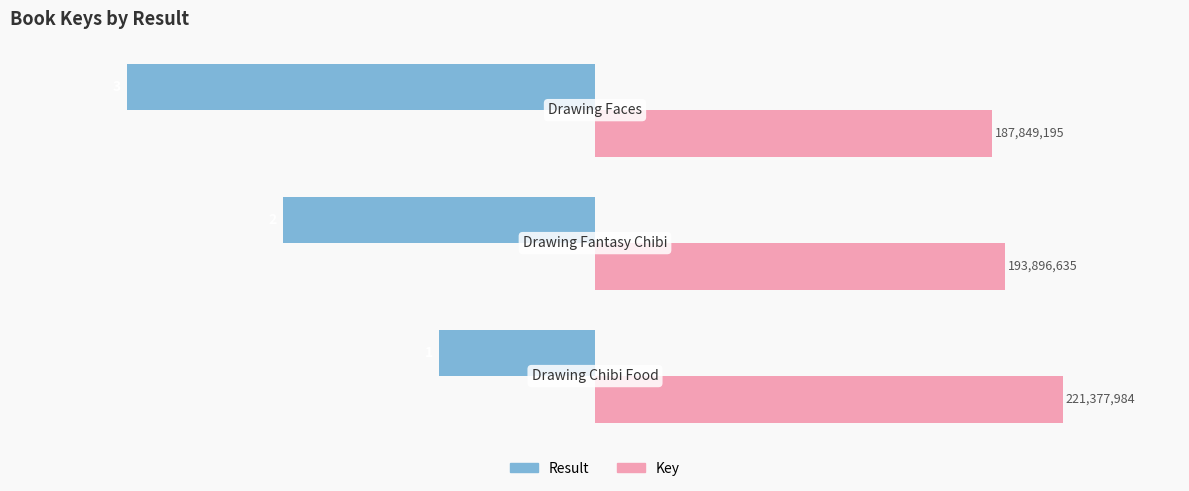

What is the value of the Result bar at the 1st from the left?

-26.7